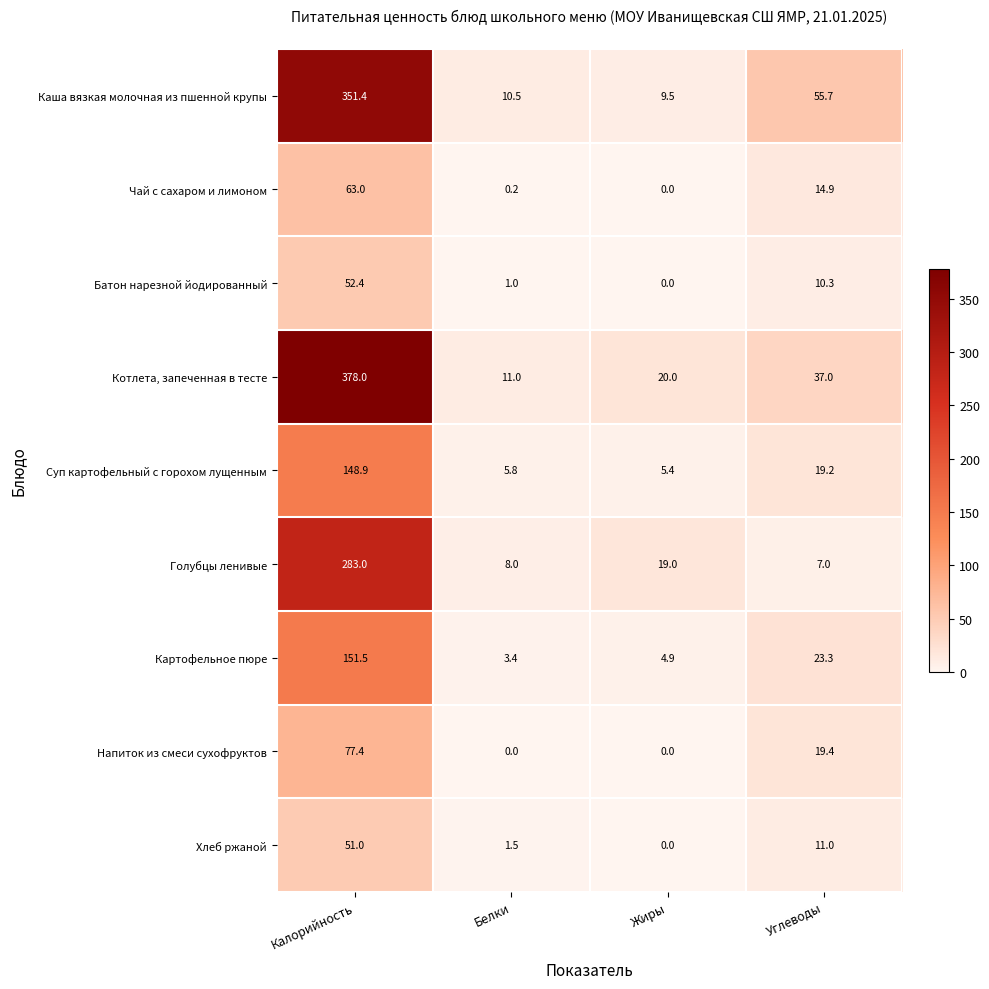

What is the difference between the second highest and minimum values in the Батон нарезной йодированный series?

10.3